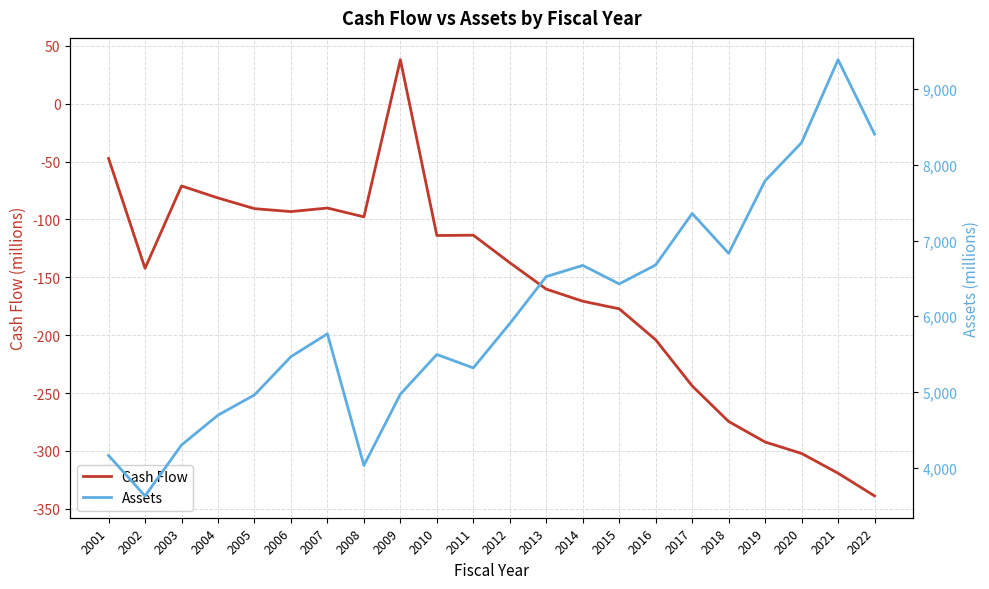

What is the greatest value displayed?

9389.9